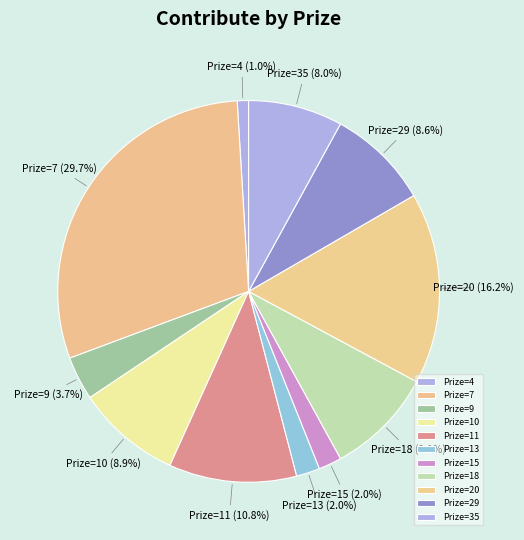

Between Prize=4 and Prize=11, which is larger?

Prize=11